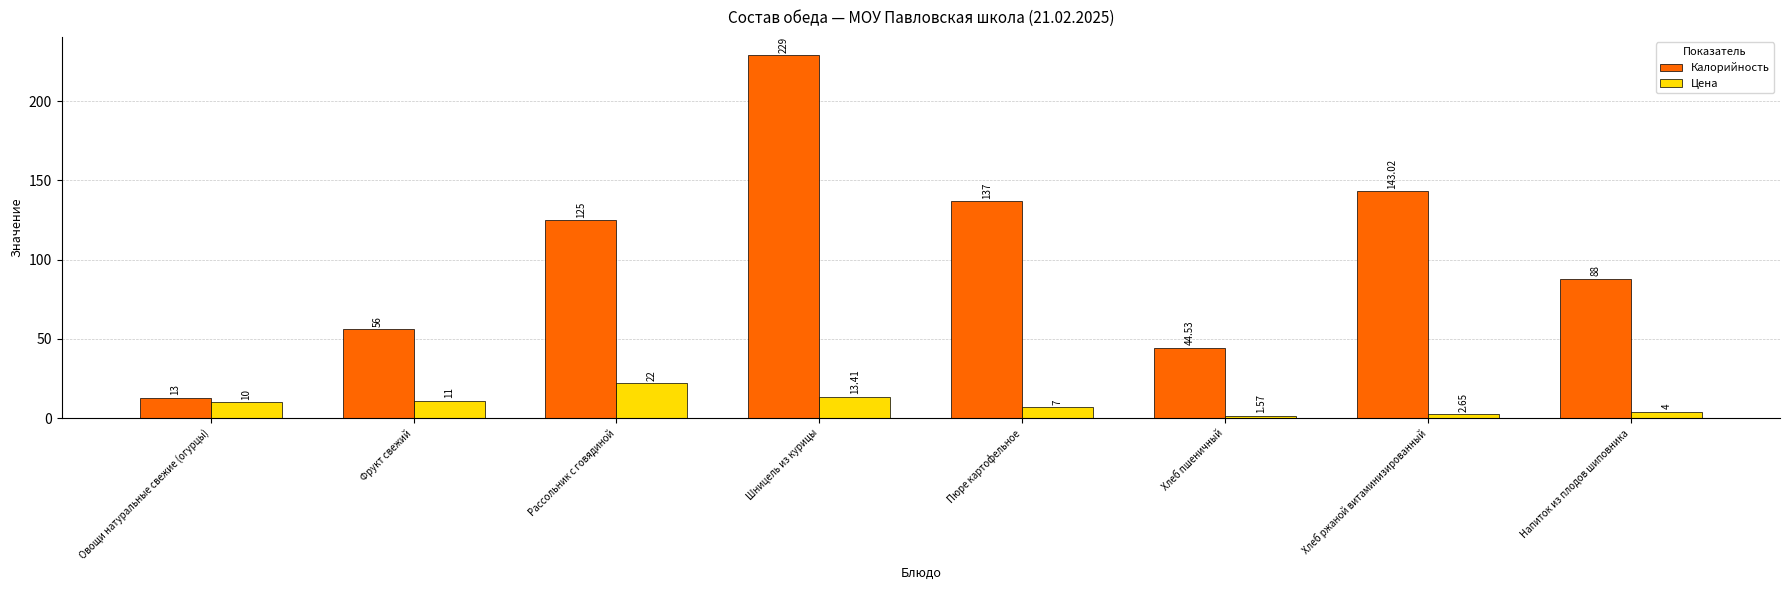

Rank the series by their maximum value, from lowest to highest.

Цена, Калорийность